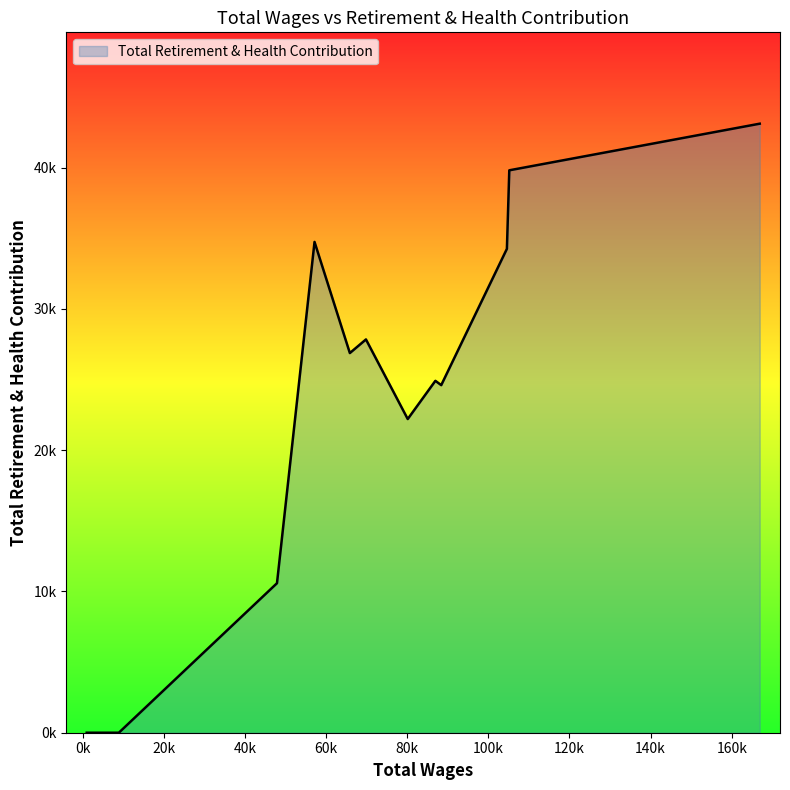

Does the chart have visible grid lines?

No